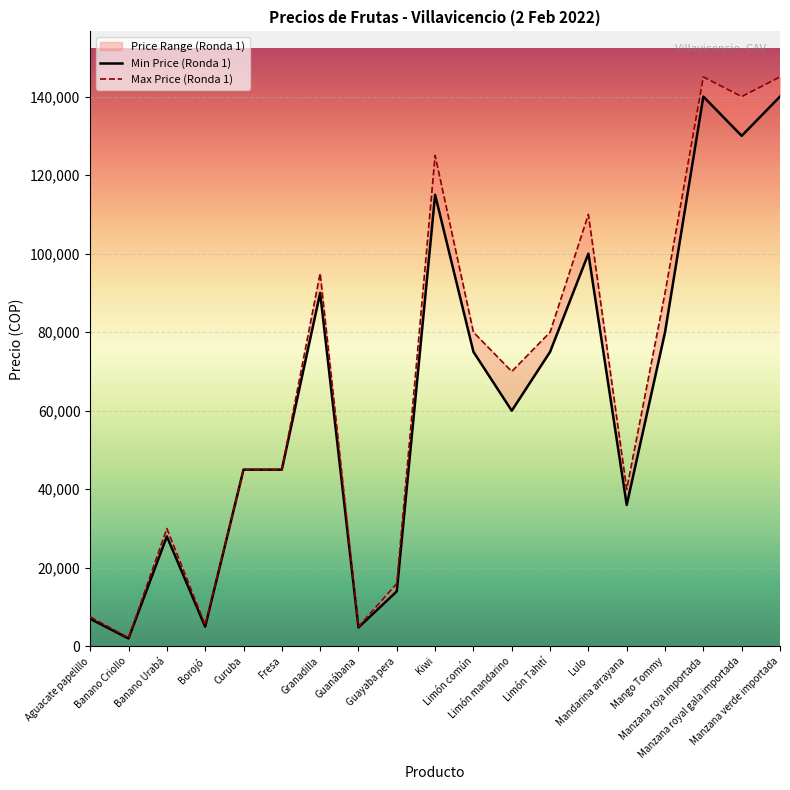

How many interior local valleys does the Min Price (Ronda 1) series have?

6